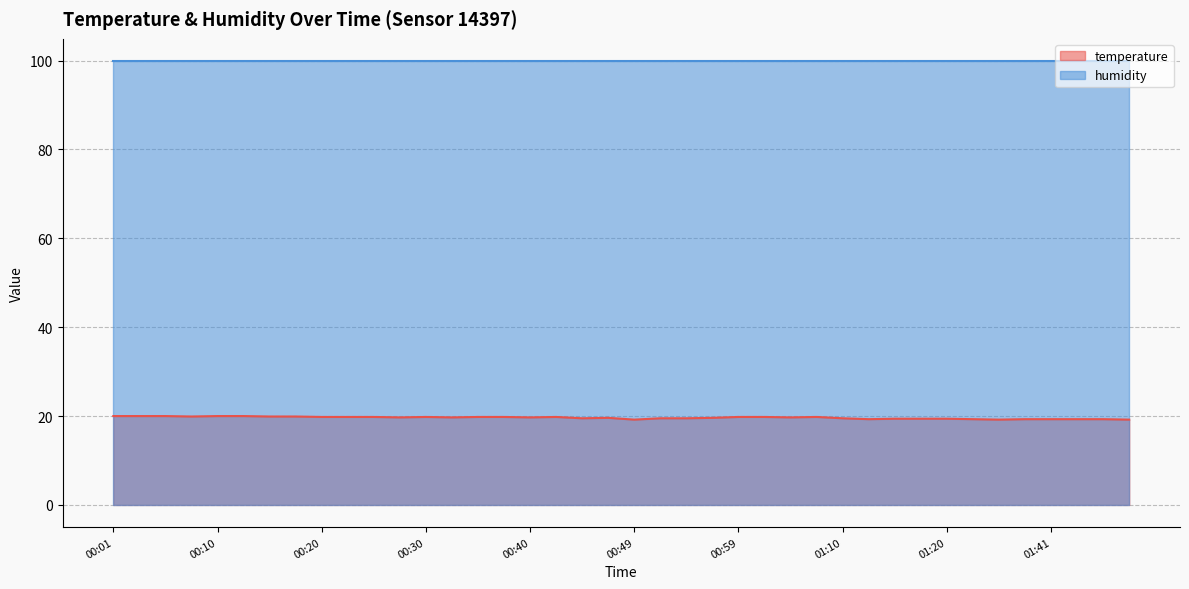

List the labels in order of value, smallest first.

00:49, 01:36, 01:48, 01:12, 01:33, 01:38, 01:41, 01:43, 01:45, 01:15, 01:17, 01:20, 00:44, 00:52, 00:54, 01:10, 00:47, 00:57, 00:27, 00:32, 00:40, 01:04, 00:20, 00:22, 00:25, 00:30, 00:35, 00:37, 00:42, 00:59, 01:02, 01:07, 00:08, 00:15, 00:18, 00:01, 00:03, 00:05, 00:10, 00:13